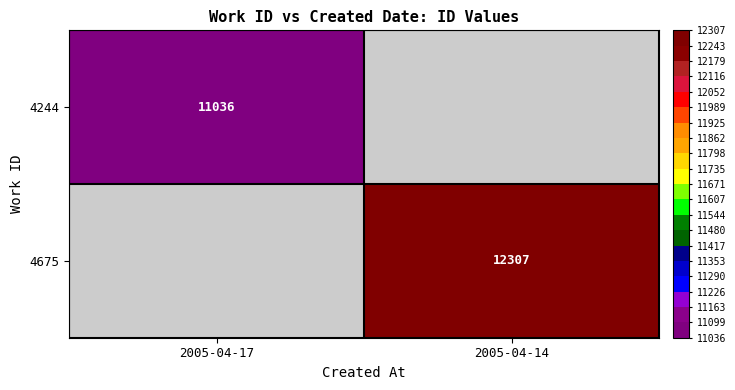

True or false: 4675 has a value of 12307 at 2005-04-14.

True